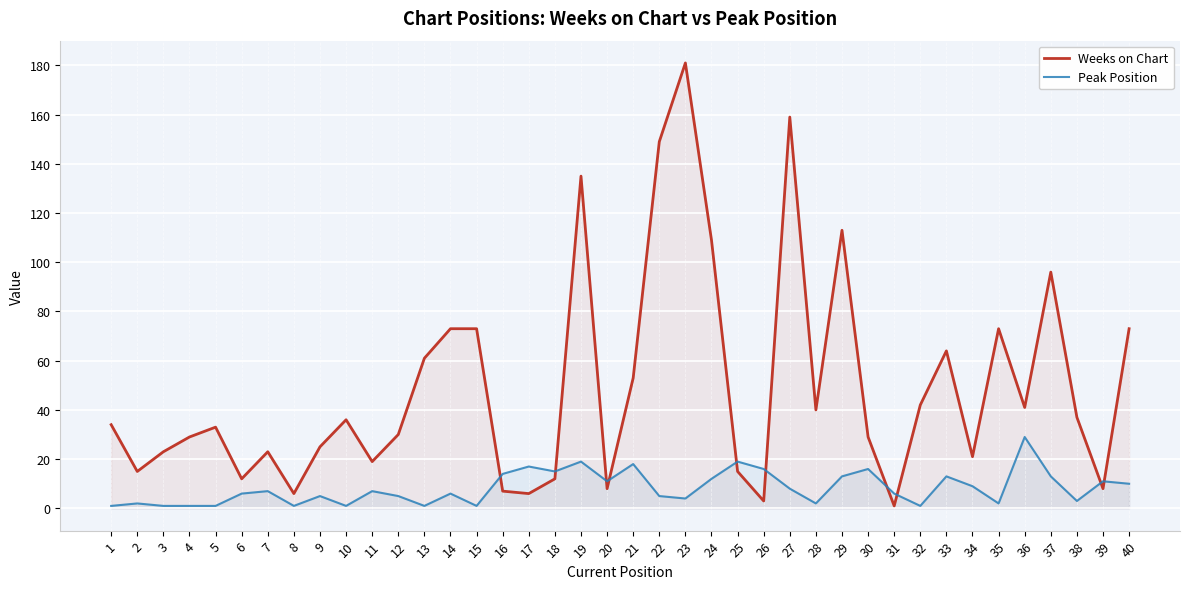

What is the difference between the Peak Position values at 31 and 15?

5